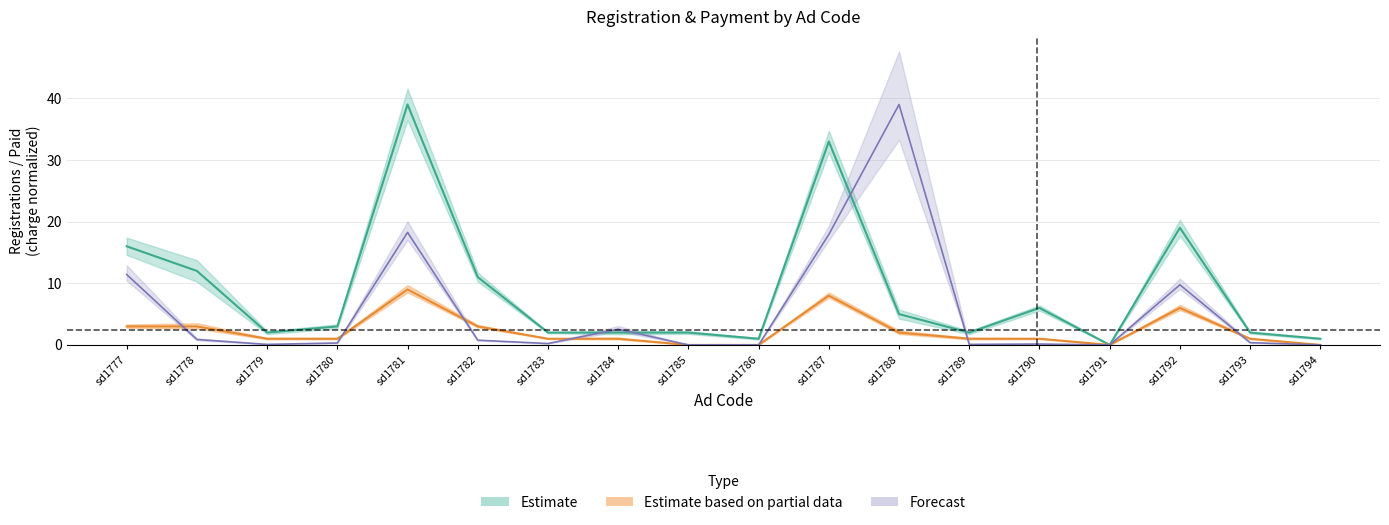

Reading left to right, what are all the values shown in this chart?

male: sd1777=16.0	sd1778=12.0	sd1779=2.0	sd1780=3.0	sd1781=39.0	sd1782=11.0	sd1783=2.0	sd1784=2.0	sd1785=2.0	sd1786=1.0	sd1787=33.0	sd1788=5.0	sd1789=2.0	sd1790=6.0	sd1791=0.0	sd1792=19.0	sd1793=2.0	sd1794=1.0
paid: sd1777=3.0	sd1778=3.0	sd1779=1.0	sd1780=1.0	sd1781=9.0	sd1782=3.0	sd1783=1.0	sd1784=1.0	sd1785=0.0	sd1786=0.0	sd1787=8.0	sd1788=2.0	sd1789=1.0	sd1790=1.0	sd1791=0.0	sd1792=6.0	sd1793=1.0	sd1794=0.0
charge: sd1777=11.4	sd1778=0.9	sd1779=0.1	sd1780=0.3	sd1781=18.3	sd1782=0.8	sd1783=0.2	sd1784=2.5	sd1785=0.0	sd1786=0.0	sd1787=17.9	sd1788=39.0	sd1789=0.1	sd1790=0.1	sd1791=0.0	sd1792=9.8	sd1793=0.4	sd1794=0.0